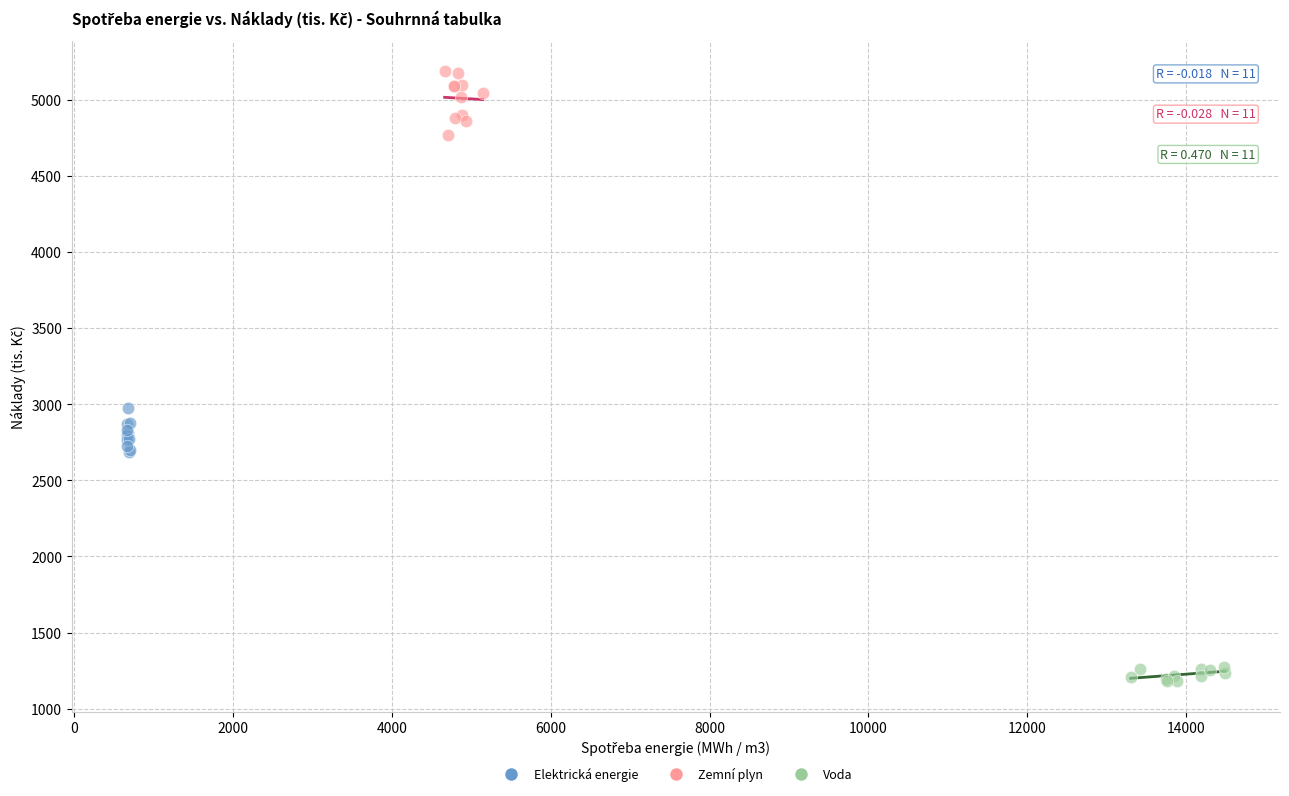

What are all the series names shown in the legend?

Elektrická energie, Zemní plyn, Voda